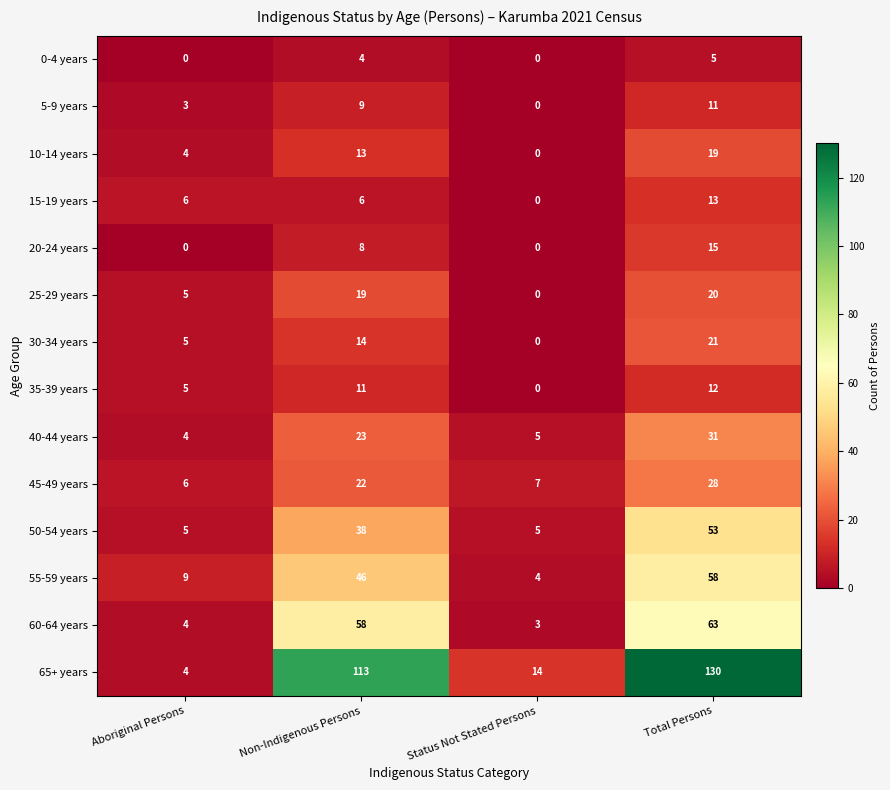

What is the total value across all series at Non-Indigenous Persons?

384